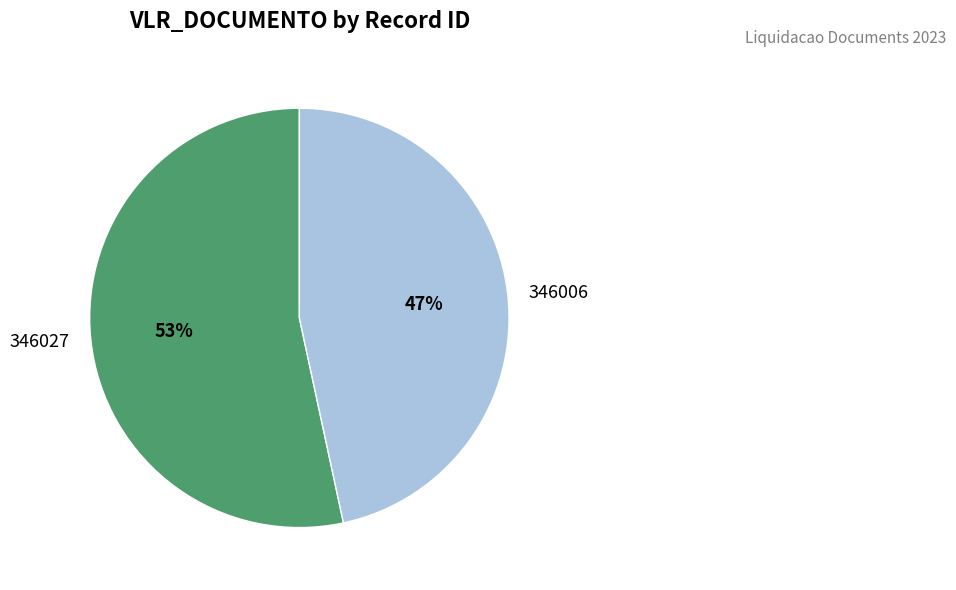

Is the sum of 346027 and 346006 greater than half?

Yes